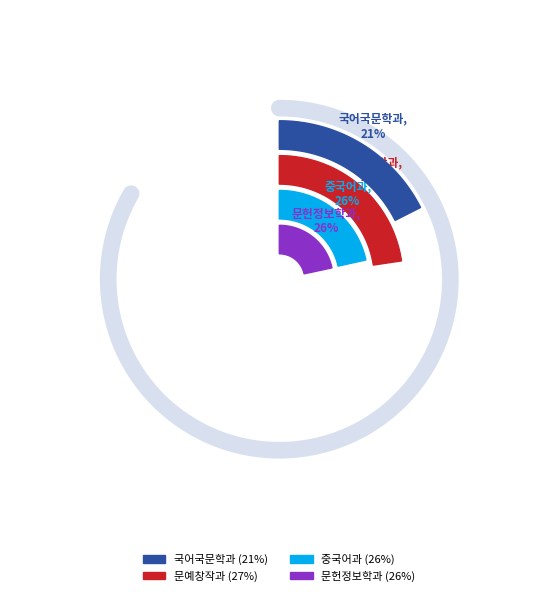

Rank the categories by value from lowest to highest.

국어국문학과, 중국어과, 문헌정보학과, 문예창작과